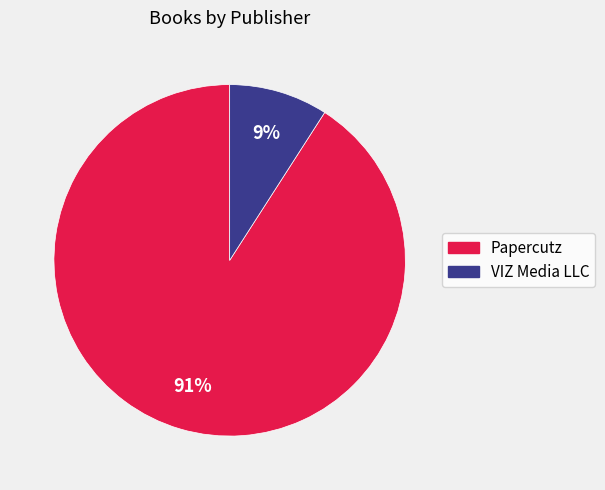

True or false: Papercutz accounts for 91% of the total.

True